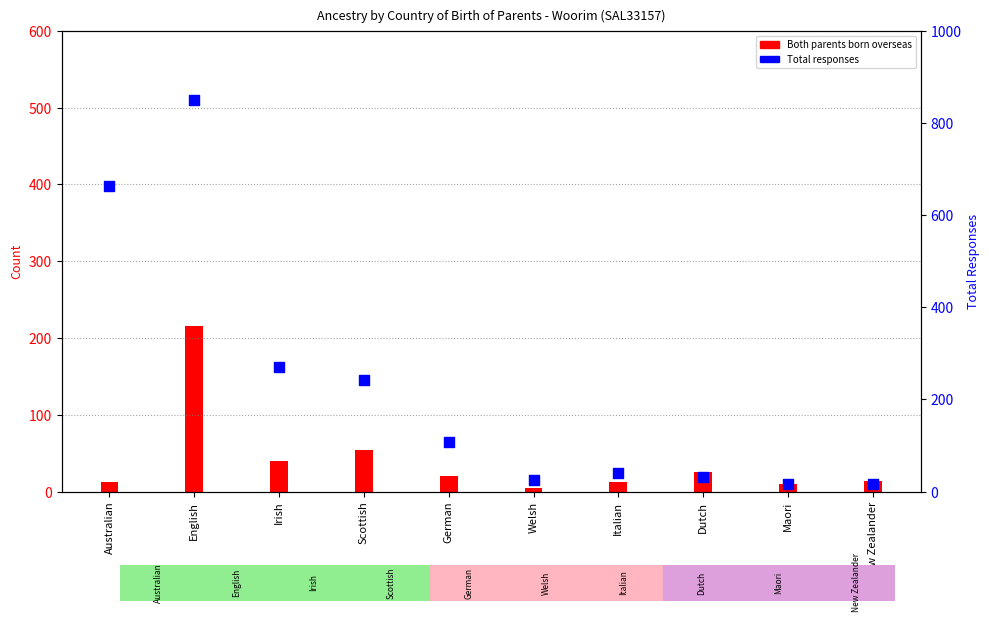

Is the value of Both parents born overseas at New Zealander greater than the value of Total responses at Irish?

No